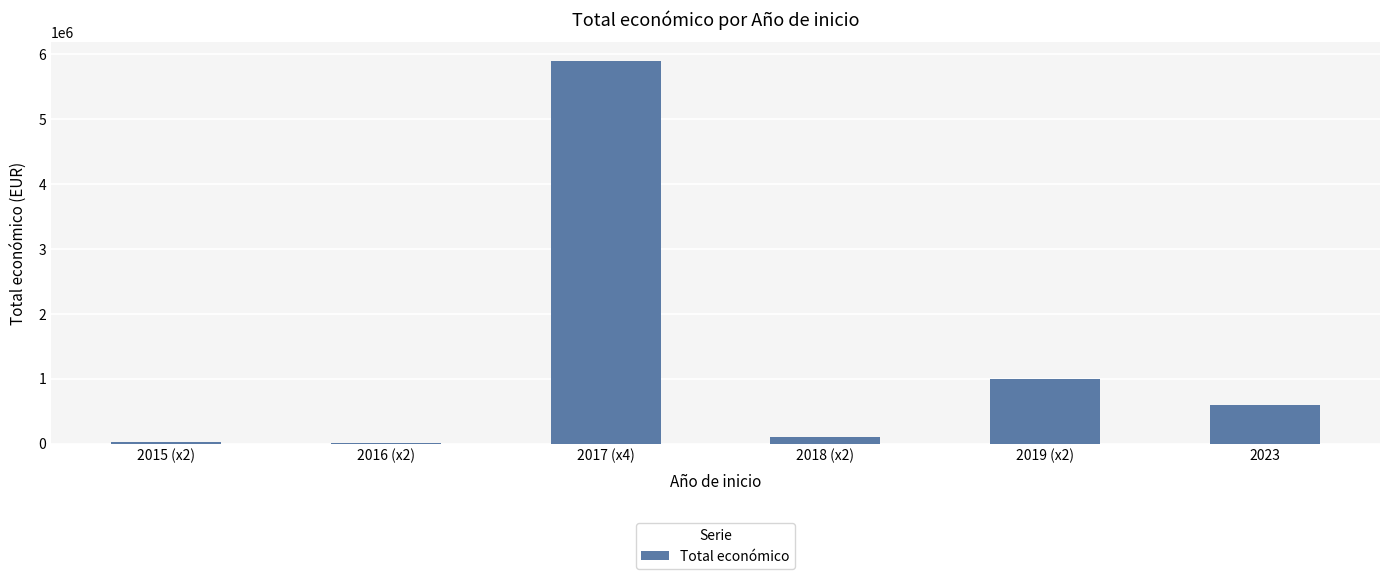

How many series are shown in this chart?

1